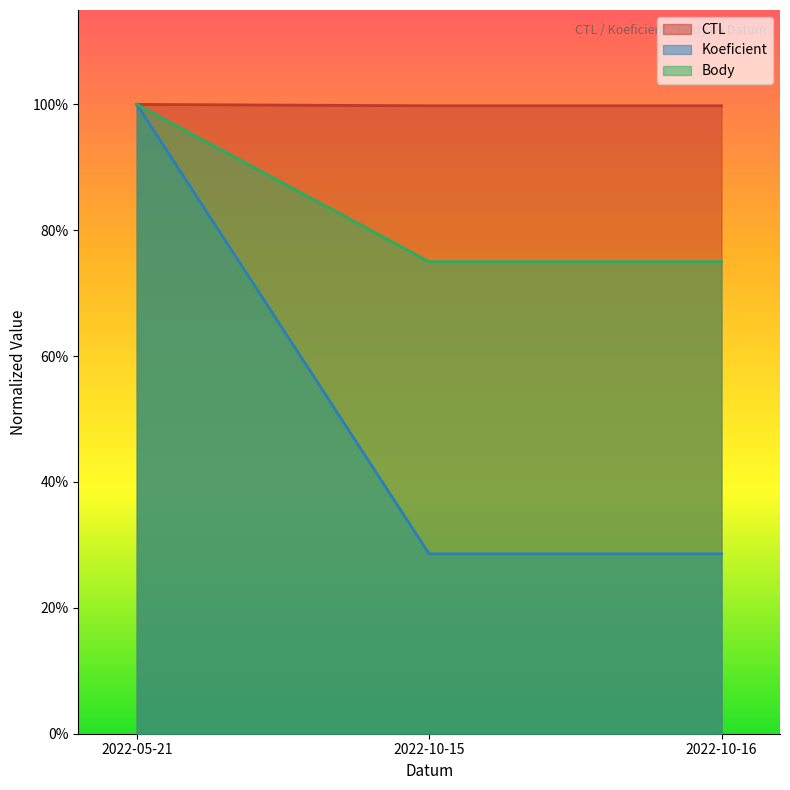

What is the value of the CTL point at the 1st from the left?

1.0